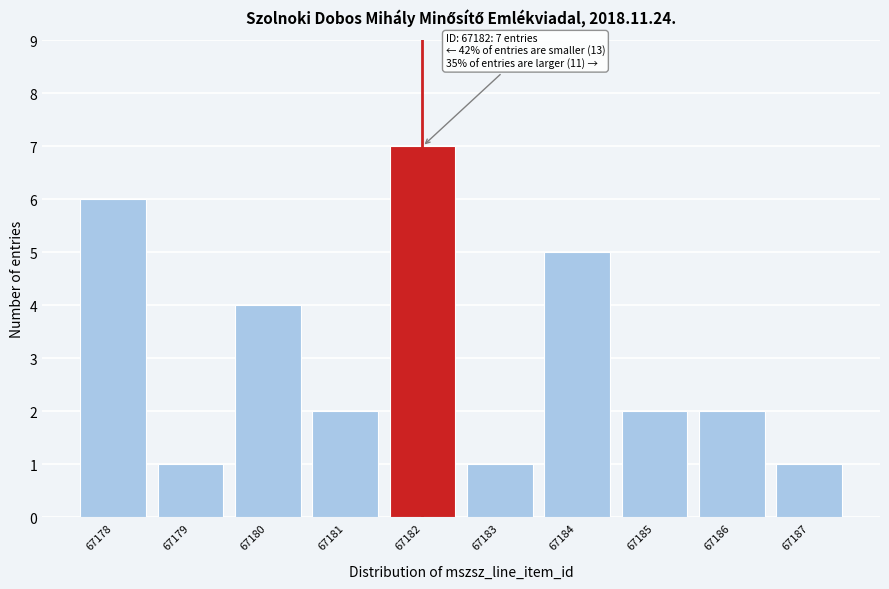

Reading left to right, transcribe all the data shown in this chart.

67178=6	67179=1	67180=4	67181=2	67182=7	67183=1	67184=5	67185=2	67186=2	67187=1